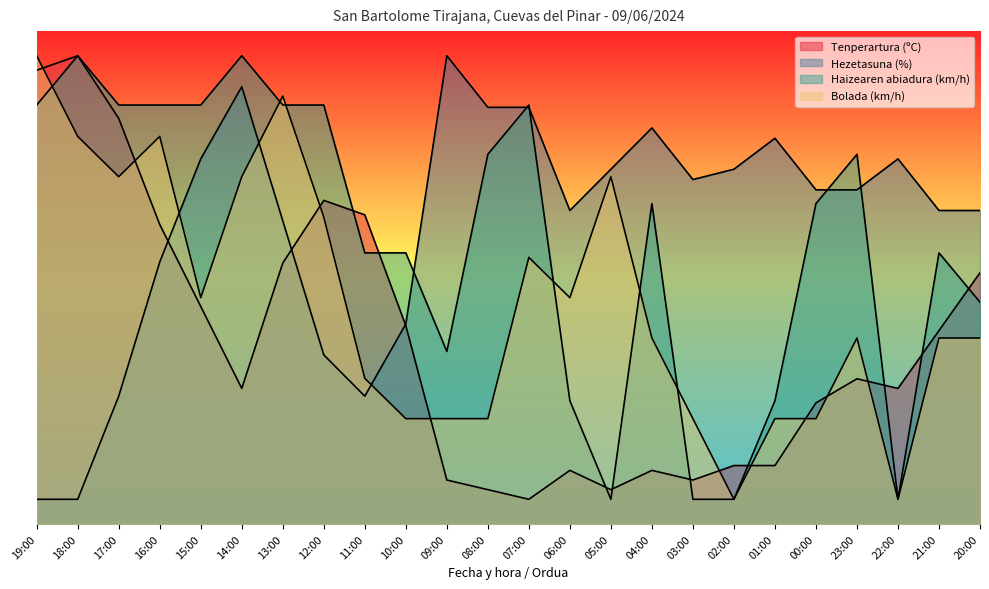

Rank the categories by Tenperartura (ºC) value from lowest to highest.

07:00, 08:00, 05:00, 09:00, 03:00, 06:00, 04:00, 02:00, 01:00, 00:00, 14:00, 22:00, 23:00, 21:00, 10:00, 15:00, 20:00, 13:00, 16:00, 11:00, 12:00, 17:00, 19:00, 18:00